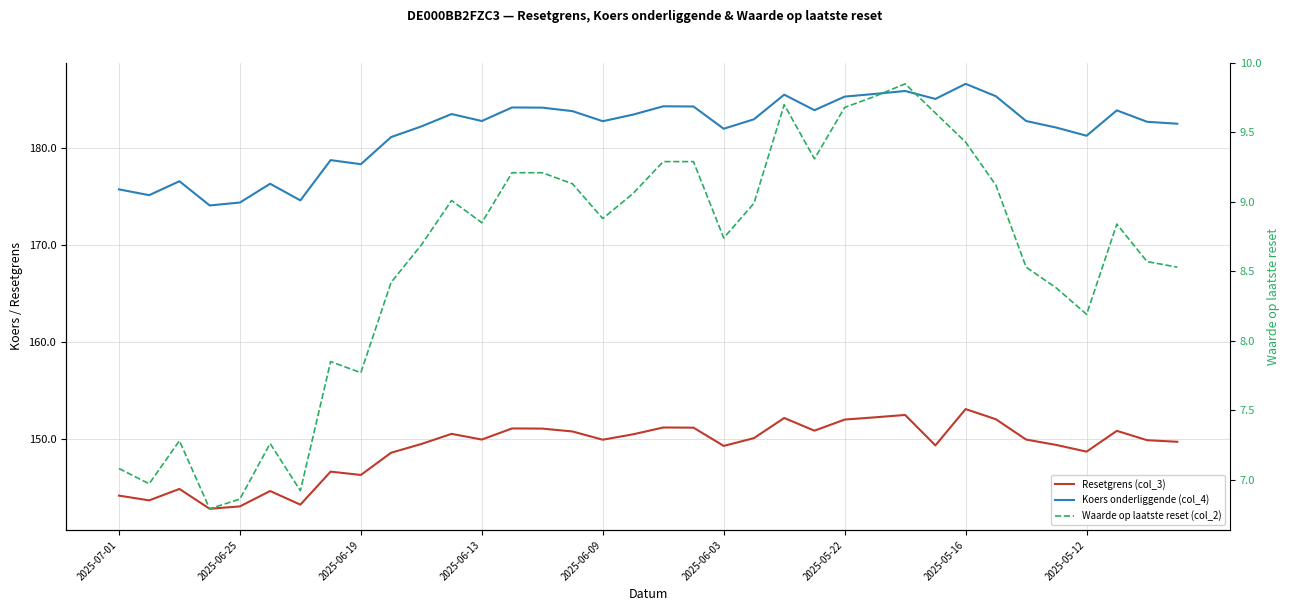

What is the greatest value displayed?

186.6